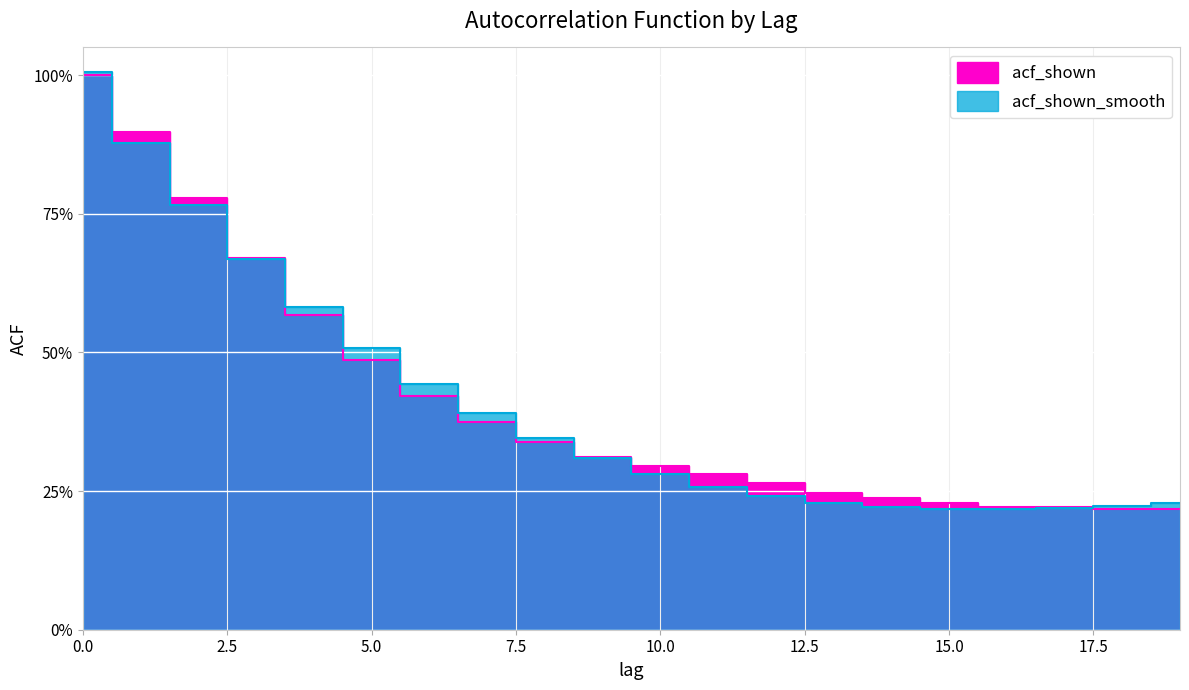

How many acf_shown values are between 0 and 1?

20